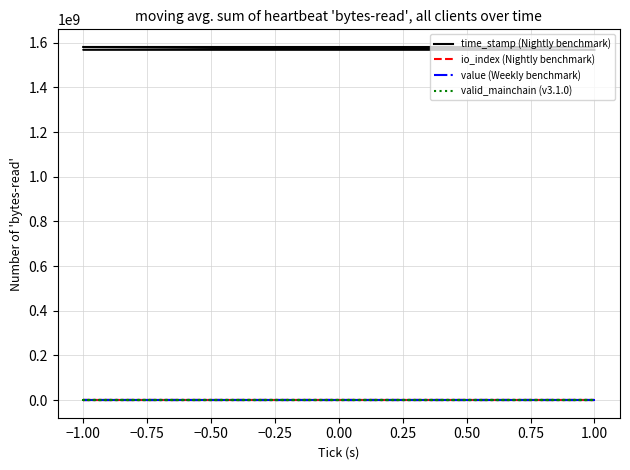

True or false: time_stamp (Nightly benchmark) has more than 2 interior local peaks.

False